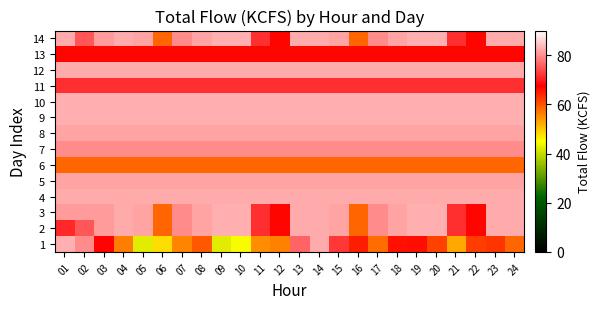

What is the total value across all series at 17?

1068.0